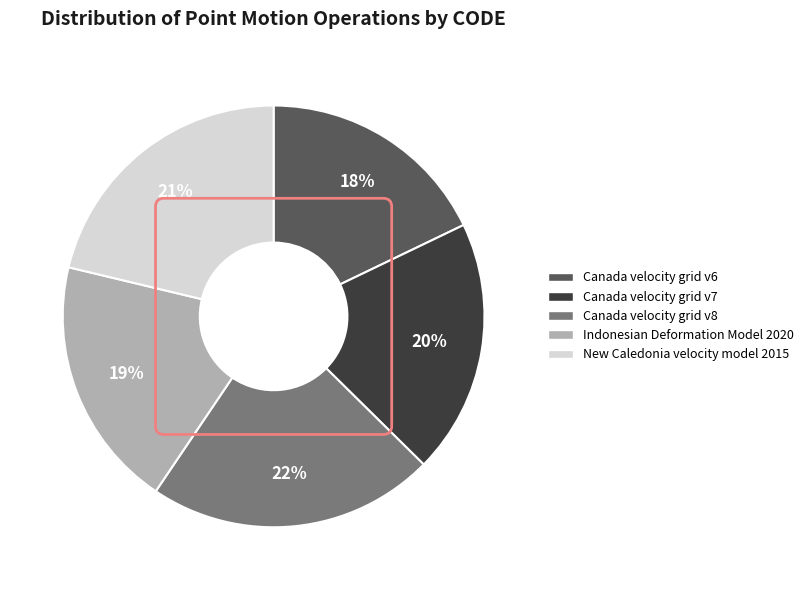

How many segments does this pie chart have?

5